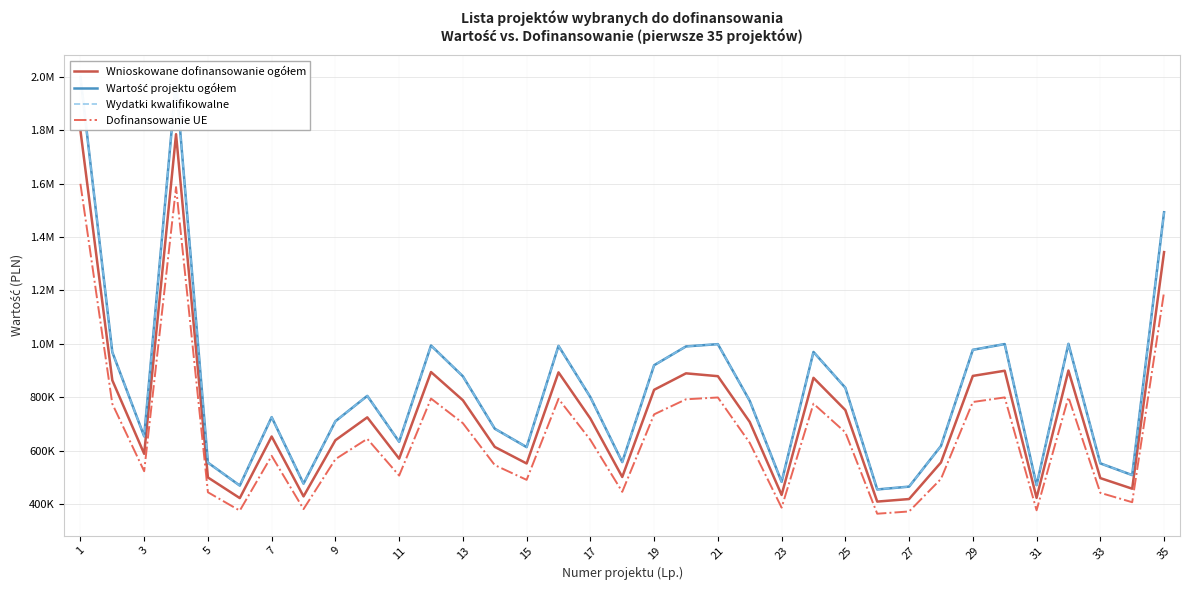

At 11, list the series in order from largest to smallest.

Wartość projektu ogółem, Wydatki kwalifikowalne, Wnioskowane dofinansowanie ogółem, Dofinansowanie UE